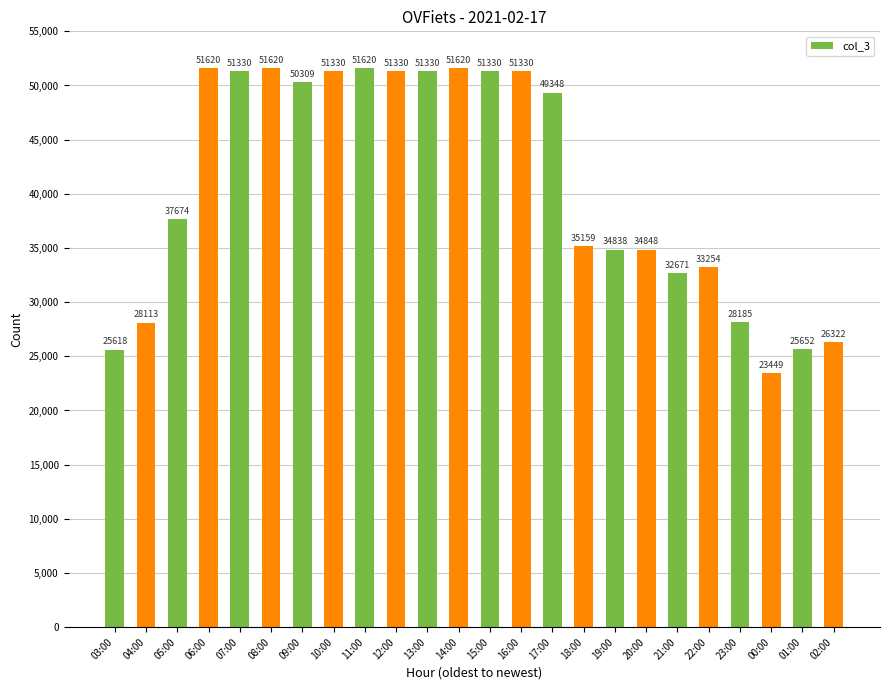

At which label does the data first exceed 49348?

06:00